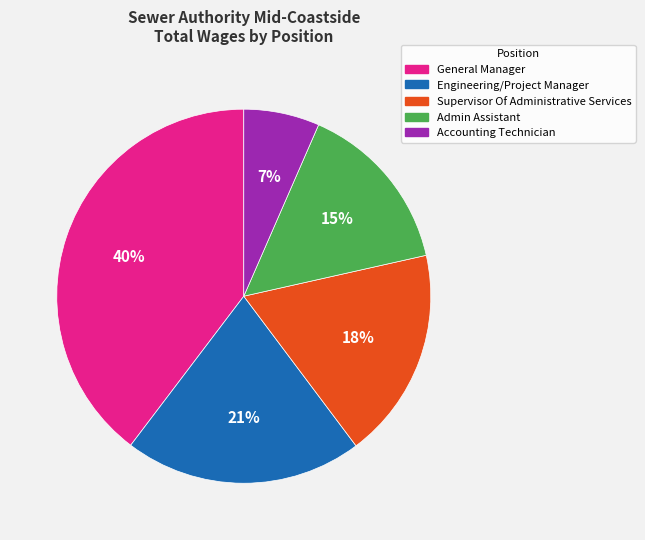

Does any single category account for the majority?

No